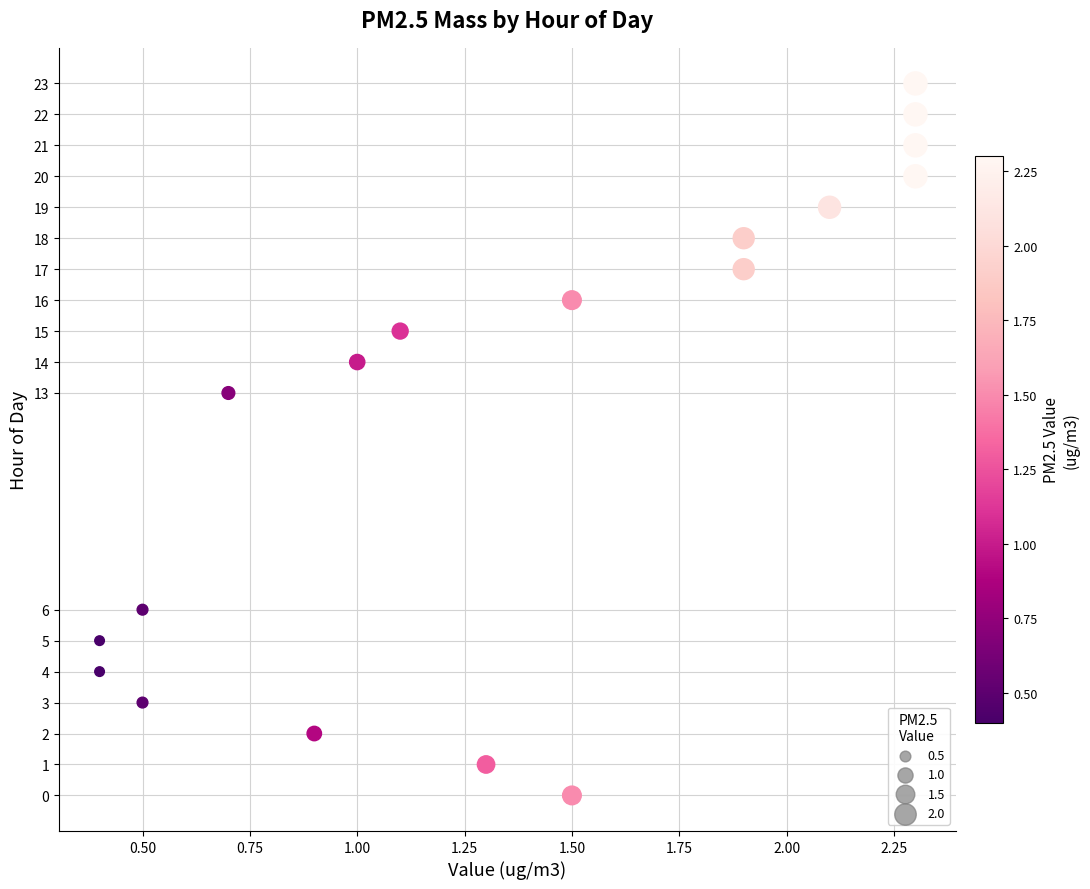

What is the range of Y values (max minus min)?

23